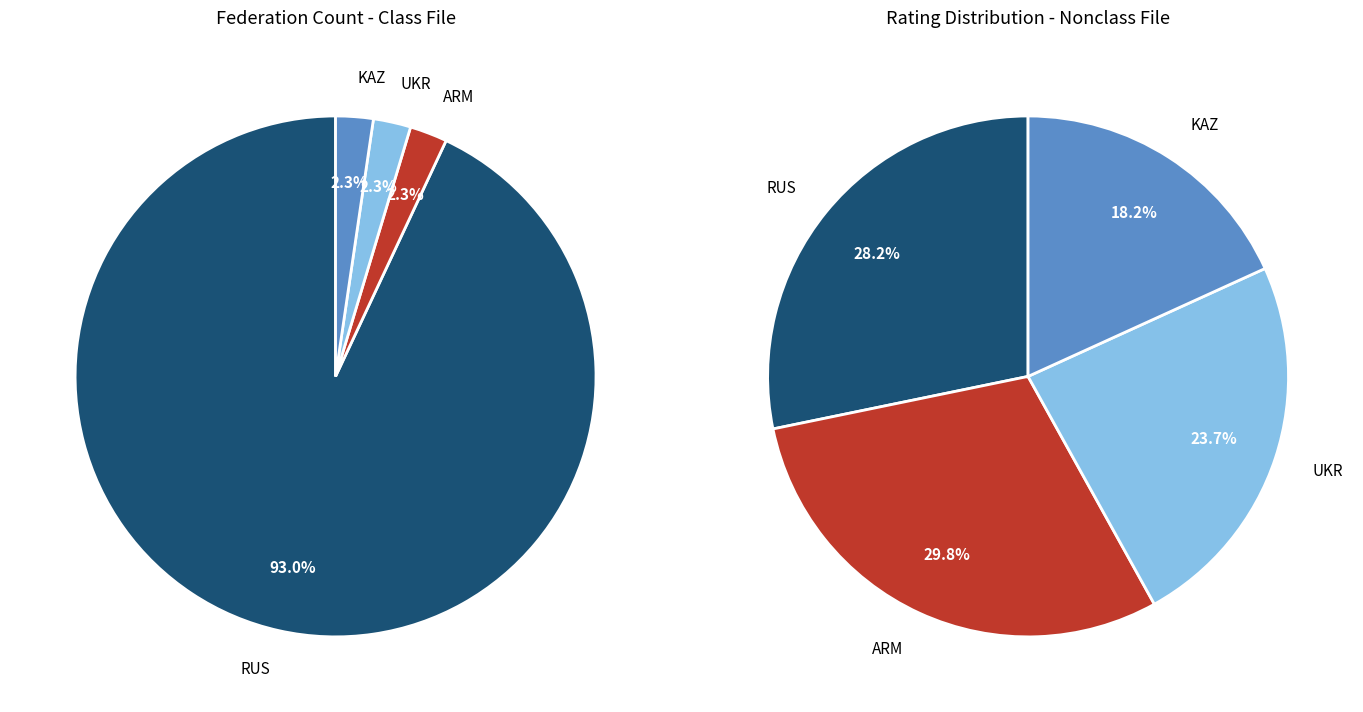

Does any single category account for the majority?

No